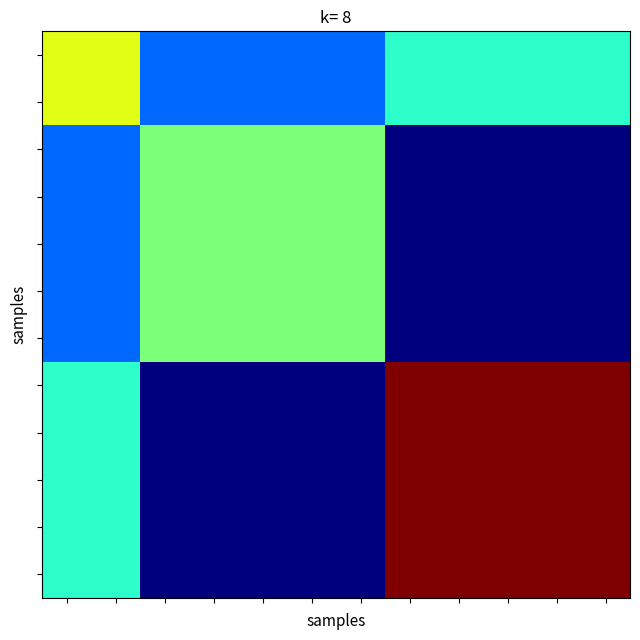

How many data points does each series have?

12